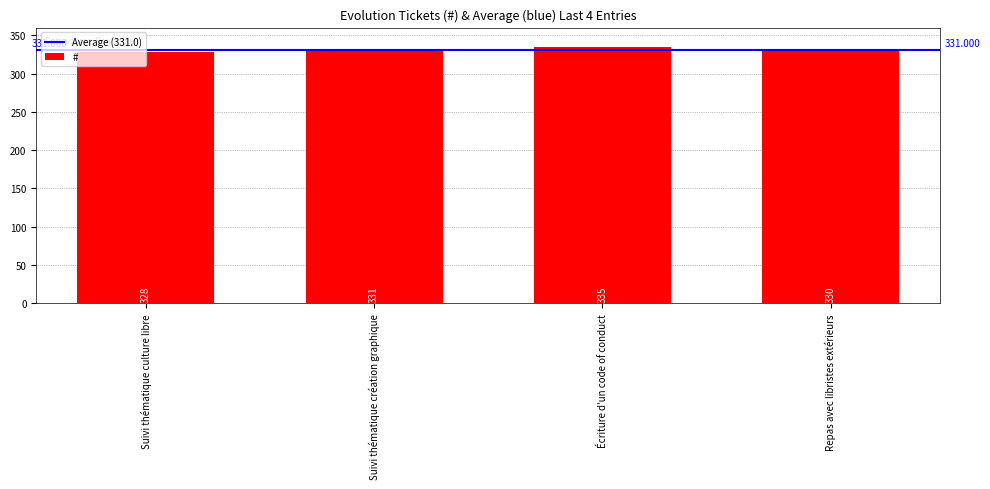

Is it true that the value at Suivi thématique culture libre is 328?

True